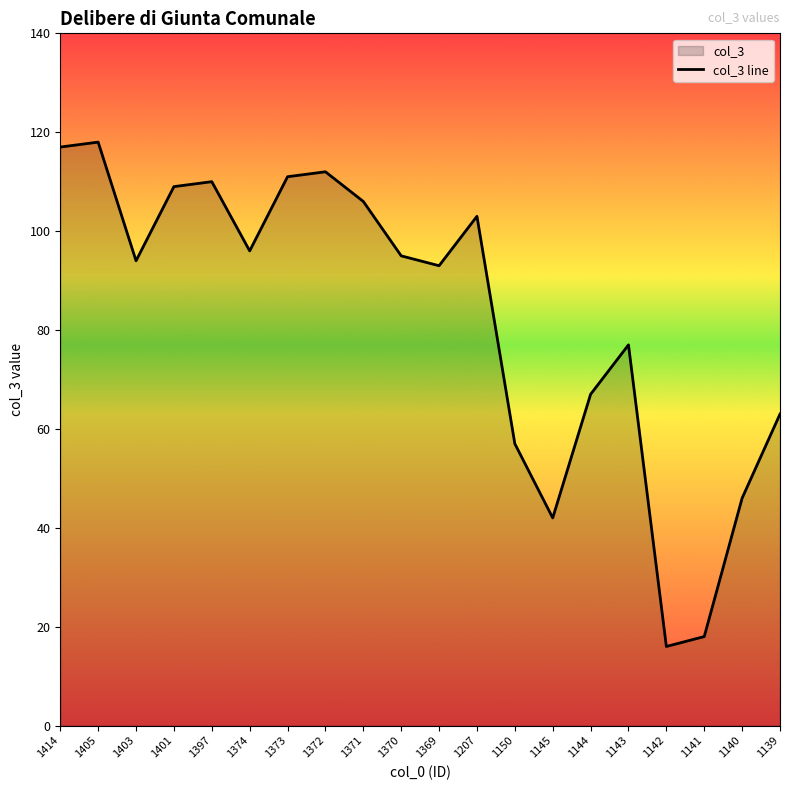

How many data points does each series have?

20